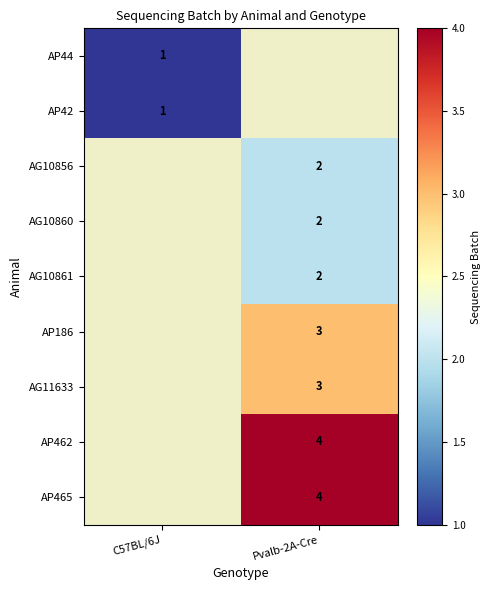

Is the value of AP462 at Pvalb-2A-Cre greater than the value of AG11633 at Pvalb-2A-Cre?

Yes